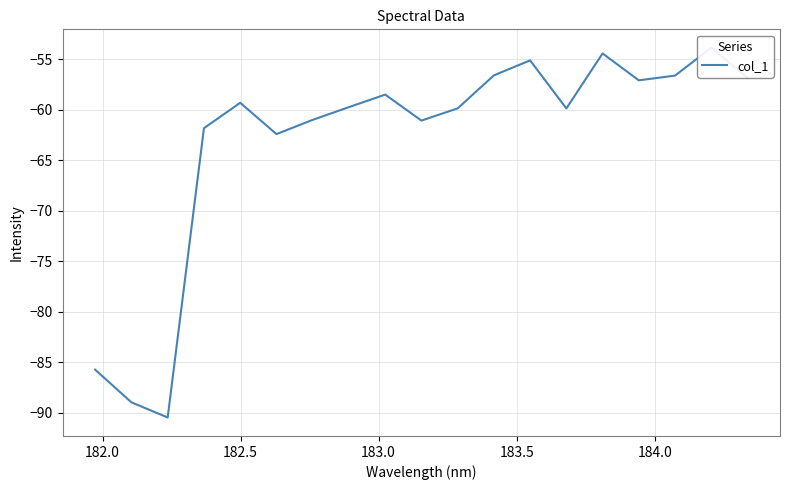

What is the value of the 18th point from the left?

-53.9